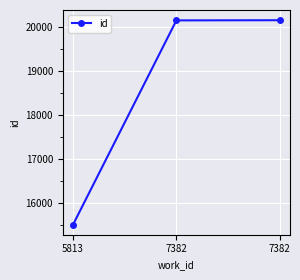

Which has a higher value, 7382 or 7382?

7382